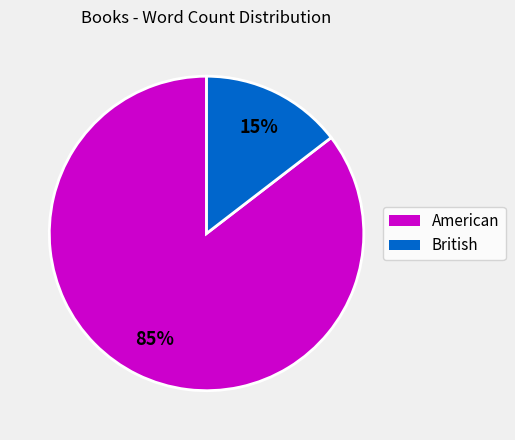

To the nearest percent, what is the average slice percentage?

50%